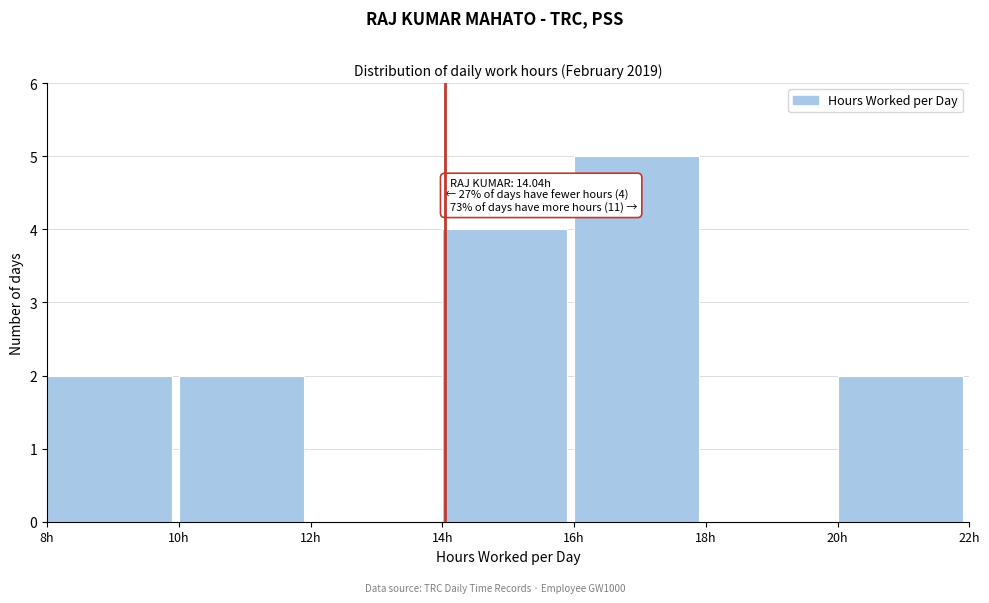

Which range on the x-axis has the tallest bar?

16 to 18